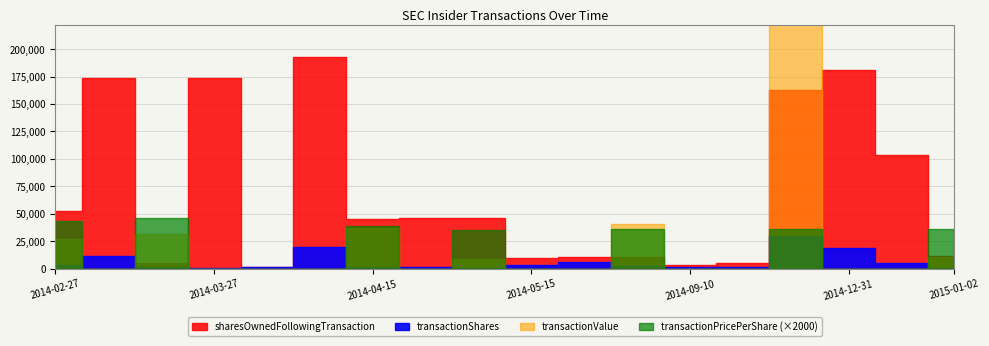

Reading left to right, list all the values displayed in this chart.

transactionShares: 3263.0	11530.0	1377.0	247.0	1310.0	19250.0	1892.0	1250.0	474.0	3711.0	5839.0	2211.0	1270.0	1166.0	30000.0	18330.0	4966.0	582.0
sharesOwnedFollowingTransaction: 52329.0	173386.0	4795.0	173633.0	1777.0	192883.0	44970.0	45746.0	45746.0	9696.0	10990.0	10990.0	3310.0	4958.0	162883.0	181213.0	103147.0	11908.0
transactionValue: 27020.0	0.0	31711.0	0.0	0.0	0.0	36629.0	0.0	8390.0	0.0	0.0	40329.0	0.0	0.0	534900.0	0.0	0.0	10406.0
transactionPricePerShare: 21.7	0.0	23.0	0.0	0.0	0.0	19.4	0.0	17.7	0.0	0.0	18.2	0.0	0.0	17.8	0.0	0.0	17.9